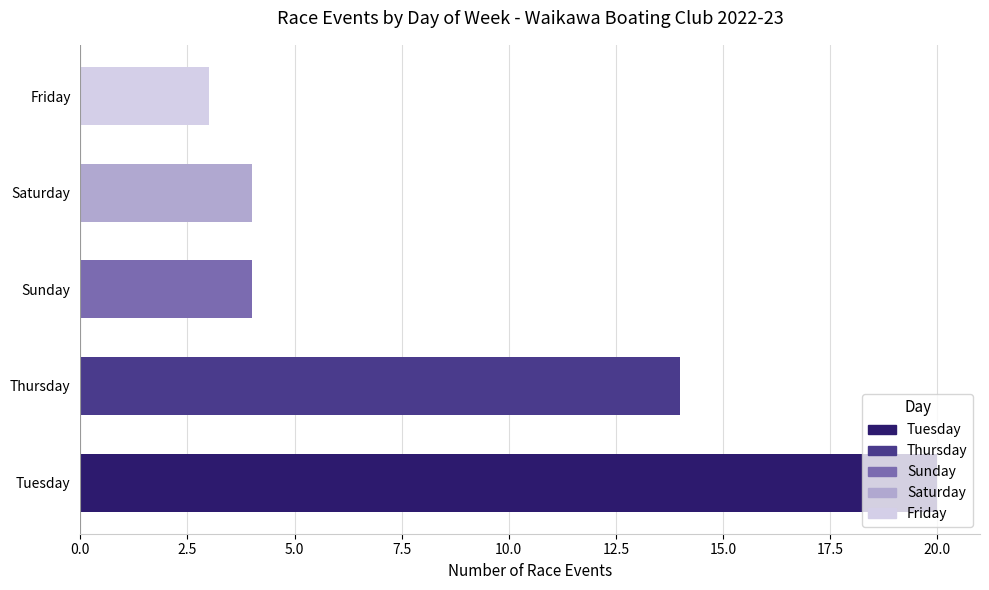

Which label corresponds to the smallest value in the chart?

Friday